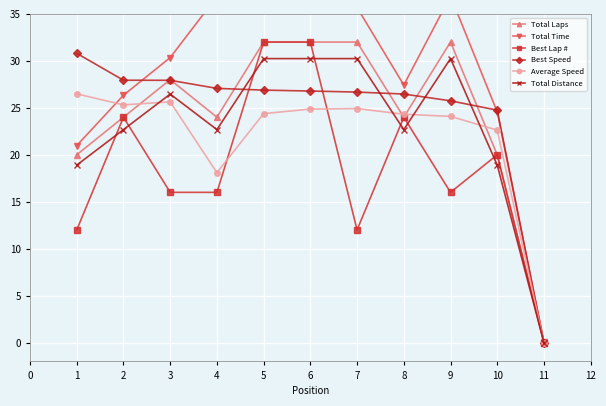

Is the value of Total Laps at 9 greater than the value of Best Lap # at 10?

Yes